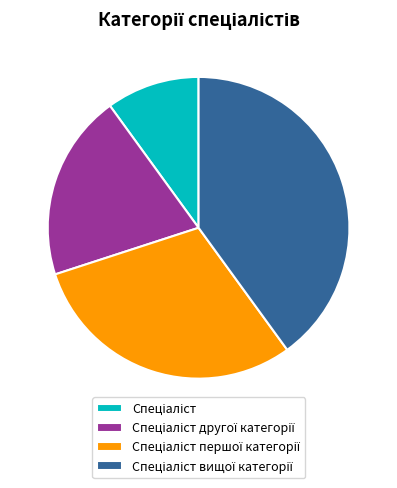

Is there a majority slice in this chart?

No